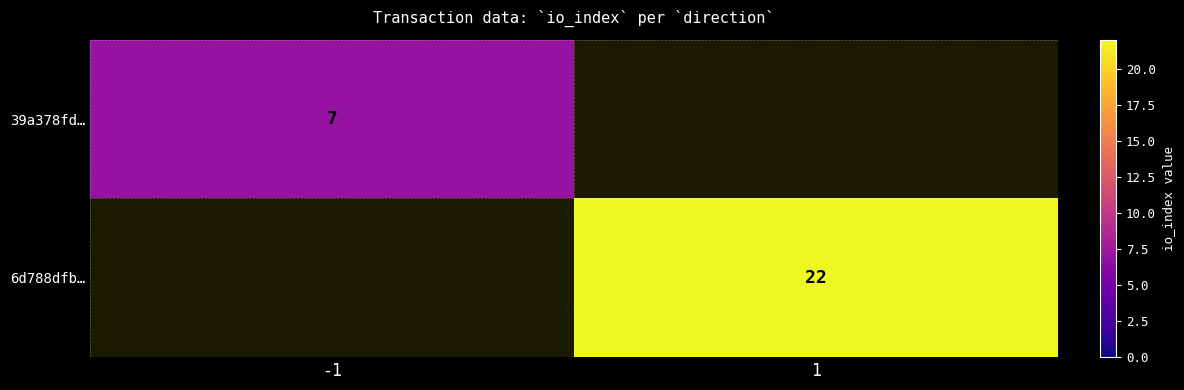

Is it true that 39a378fd… equals 11 at -1?

False